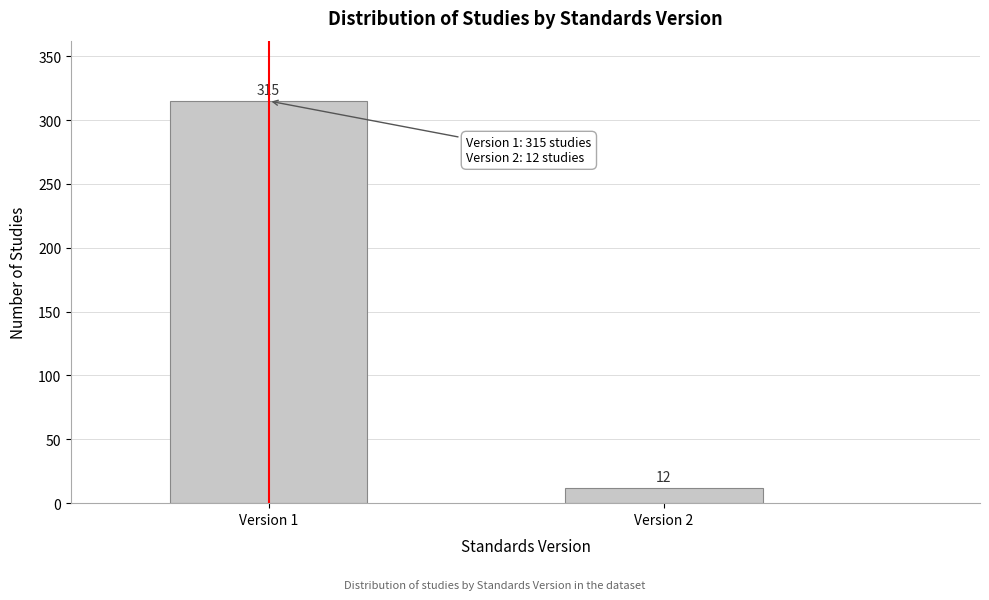

Reading left to right, list all the values displayed in this chart.

315	12